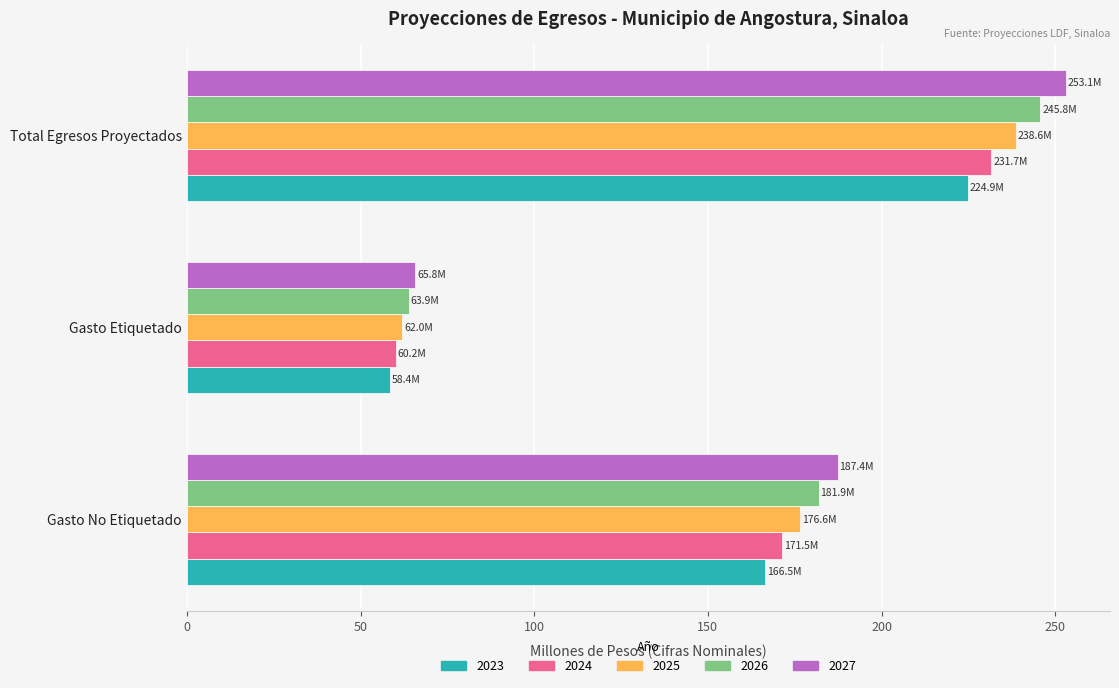

What is the approximate value of 2026 at Gasto No Etiquetado?

181.9